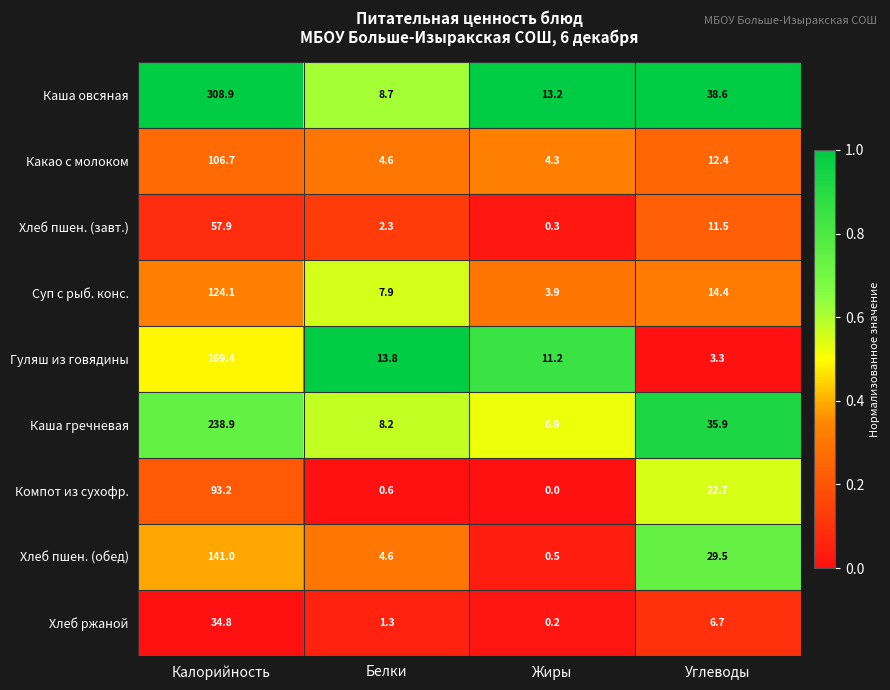

What value does the Суп с рыб. конс. series have at Углеводы?

14.4